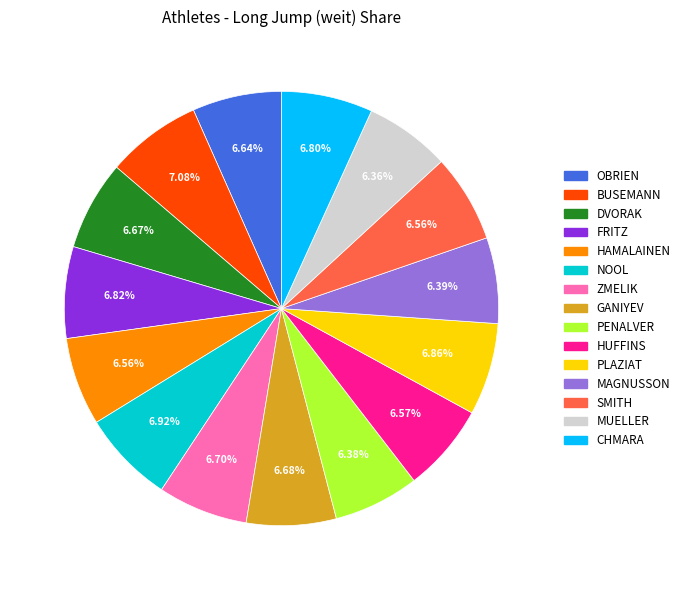

What percentage do MAGNUSSON and OBRIEN together represent?

13.0%